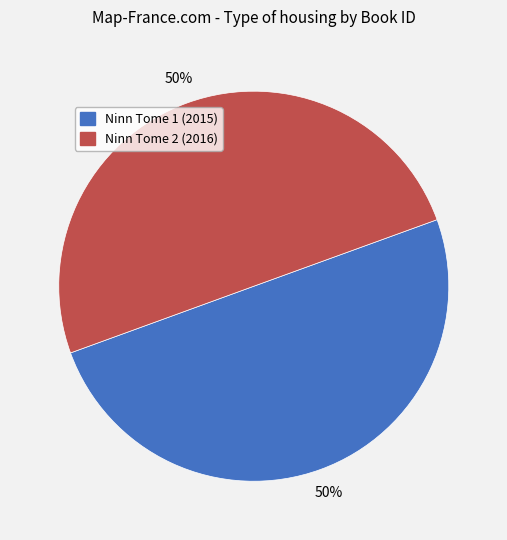

To the nearest percent, what is the average slice percentage?

50%